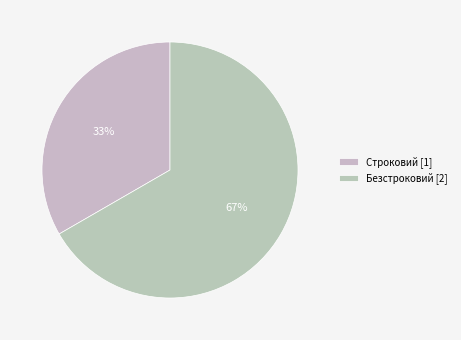

How many segments does this pie chart have?

2